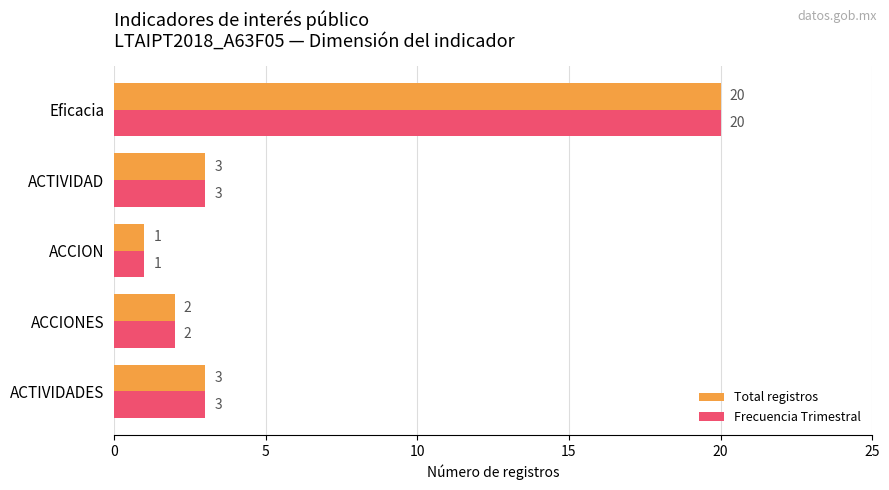

The value of Frecuencia Trimestral at ACTIVIDAD is 1. True or false?

False